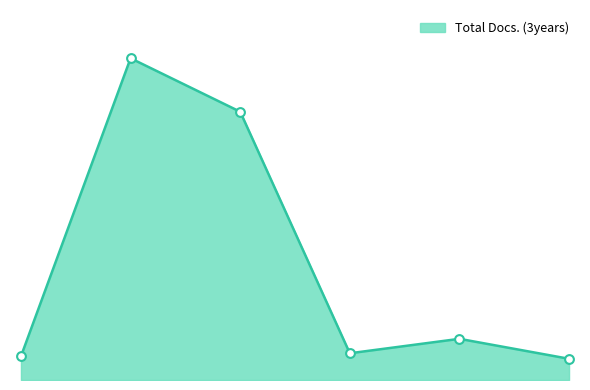

Is this an area chart (filled region under the line)?

Yes